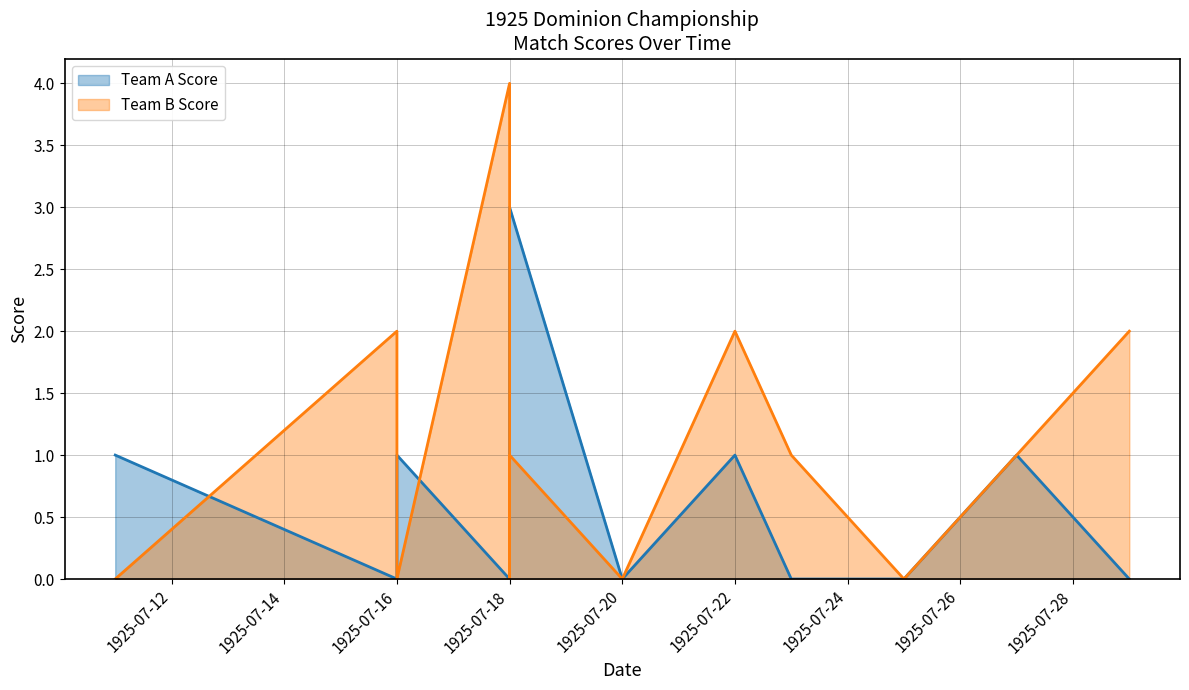

How many data points does each series have?

12